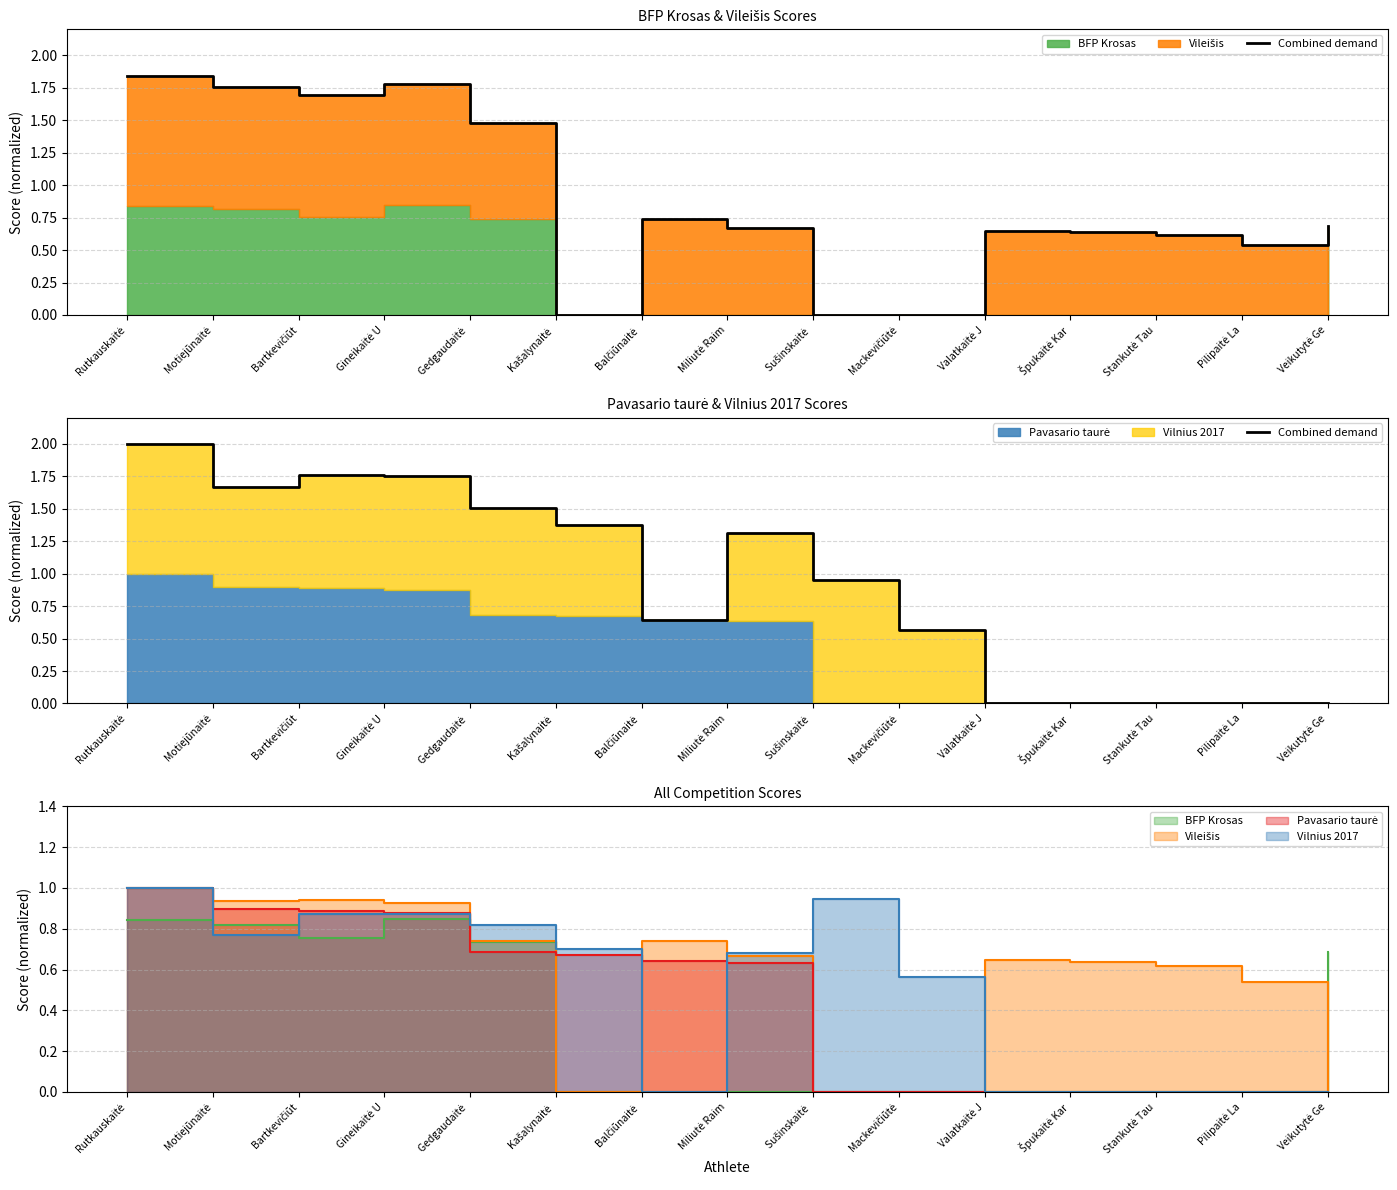

What is the approximate value at Kašalynaitė ?

1.4